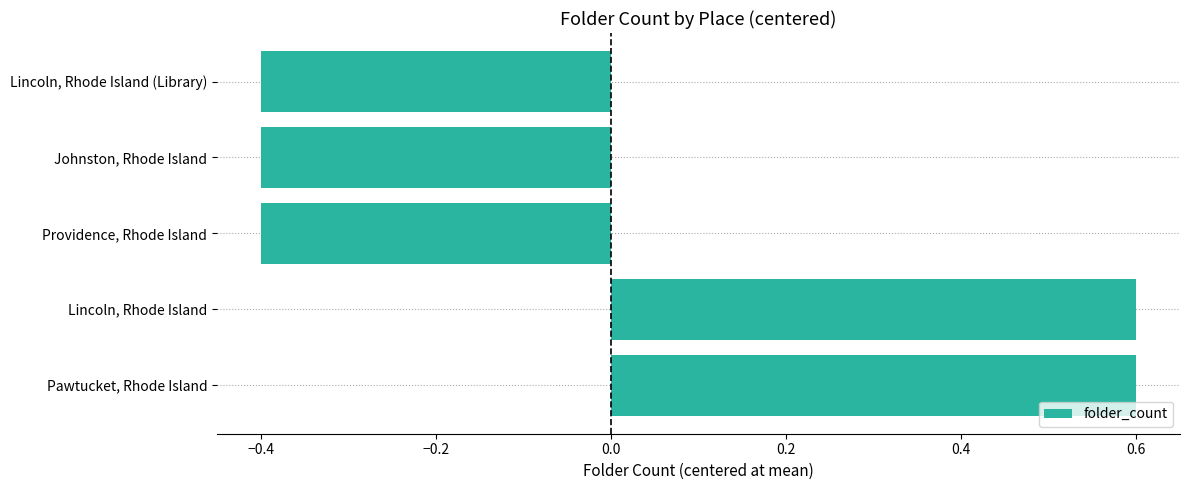

What is the sum of the values at Lincoln, Rhode Island and Pawtucket, Rhode Island?

1.2